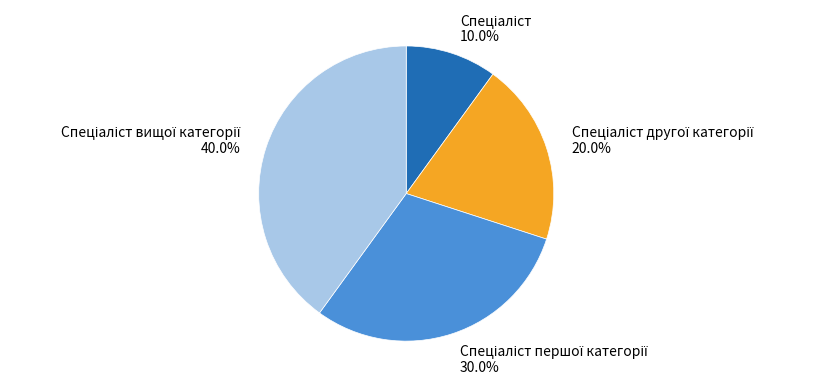

Is there a majority slice in this chart?

No